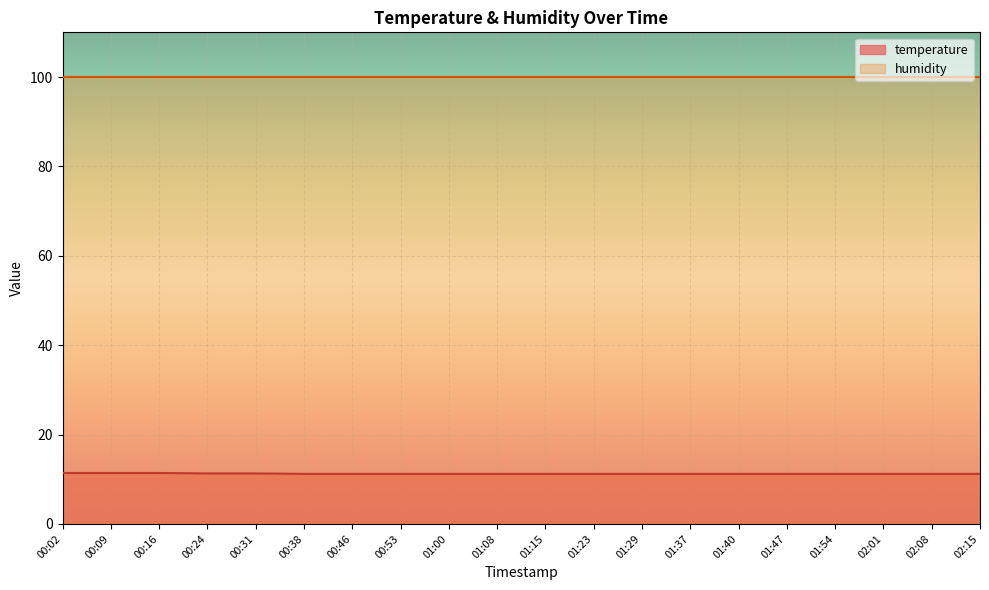

Read the value at 00:53.

11.2